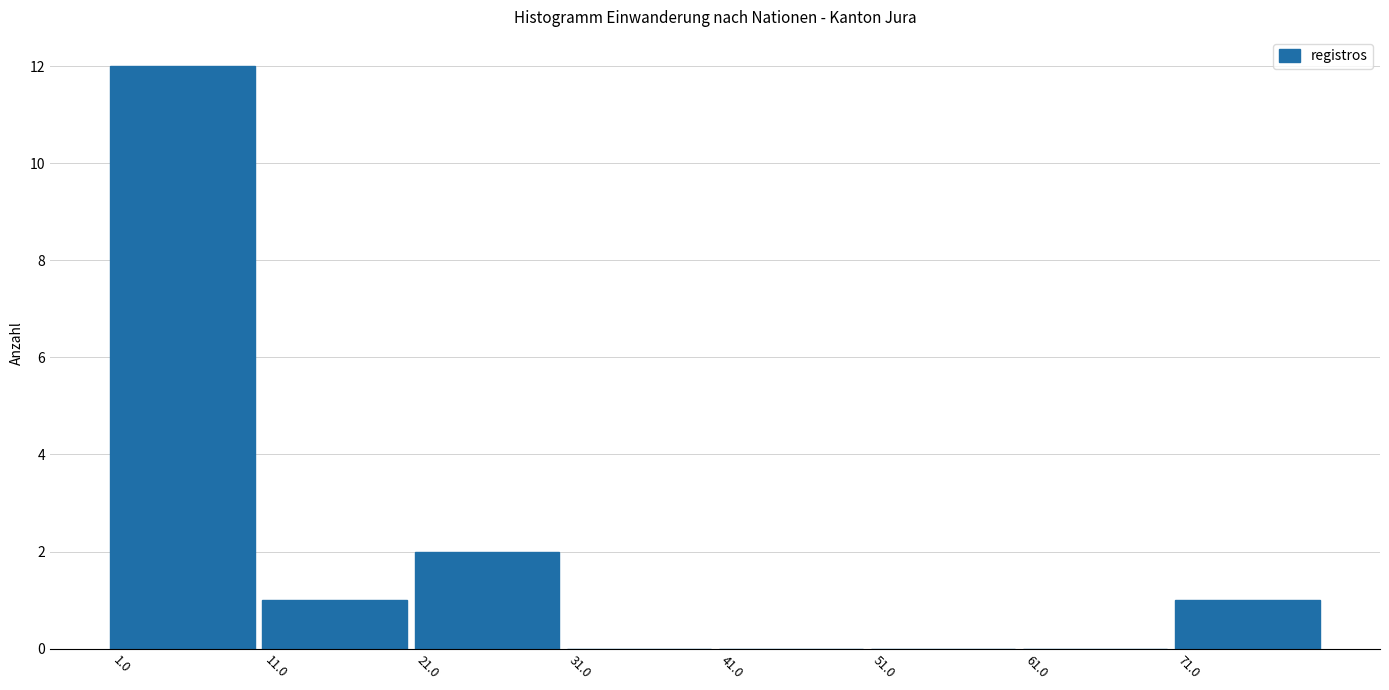

Reading left to right, list every bar in this chart as the range it spans on the x-axis followed by its height. The values are not printed on the chart, so give them approximately, as read against the axis.

1 to 11: 12
11 to 21: 1
21 to 31: 2
31 to 41: 0
41 to 51: 0
51 to 61: 0
61 to 71: 0
71 to 81: 1